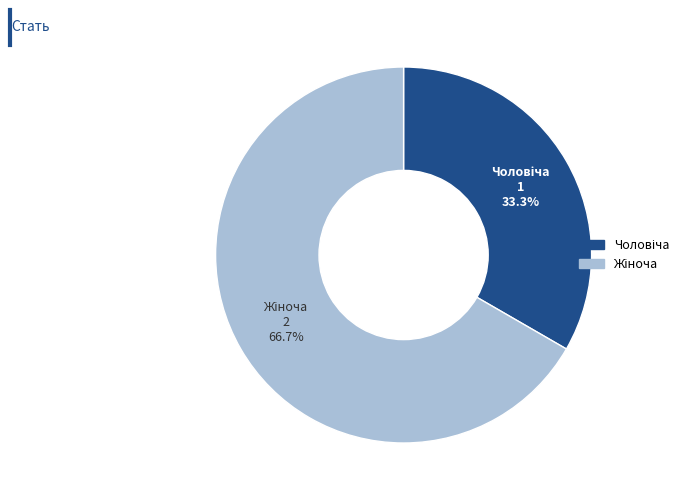

Does any single category account for the majority?

Yes